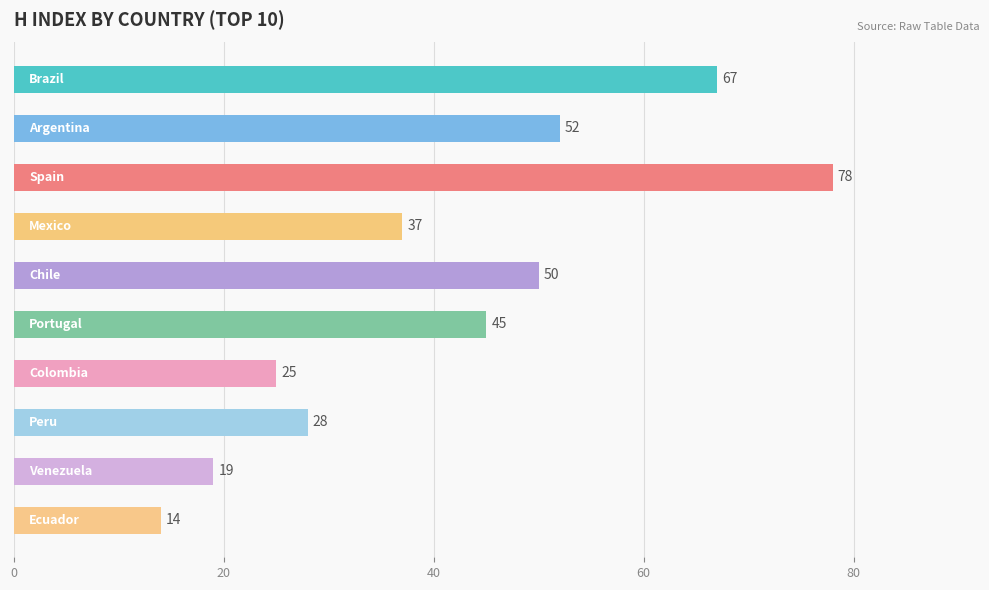

What is the smallest value displayed?

14